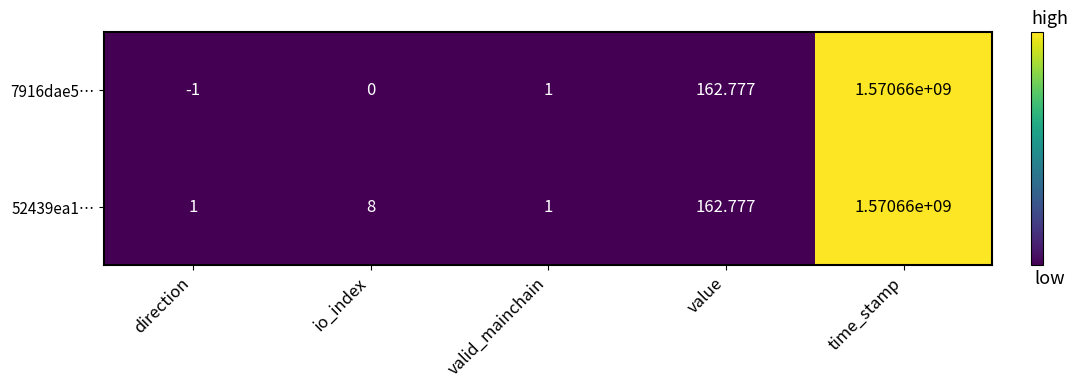

Rank the categories by 7916dae5… value from lowest to highest.

direction, io_index, valid_mainchain, value, time_stamp